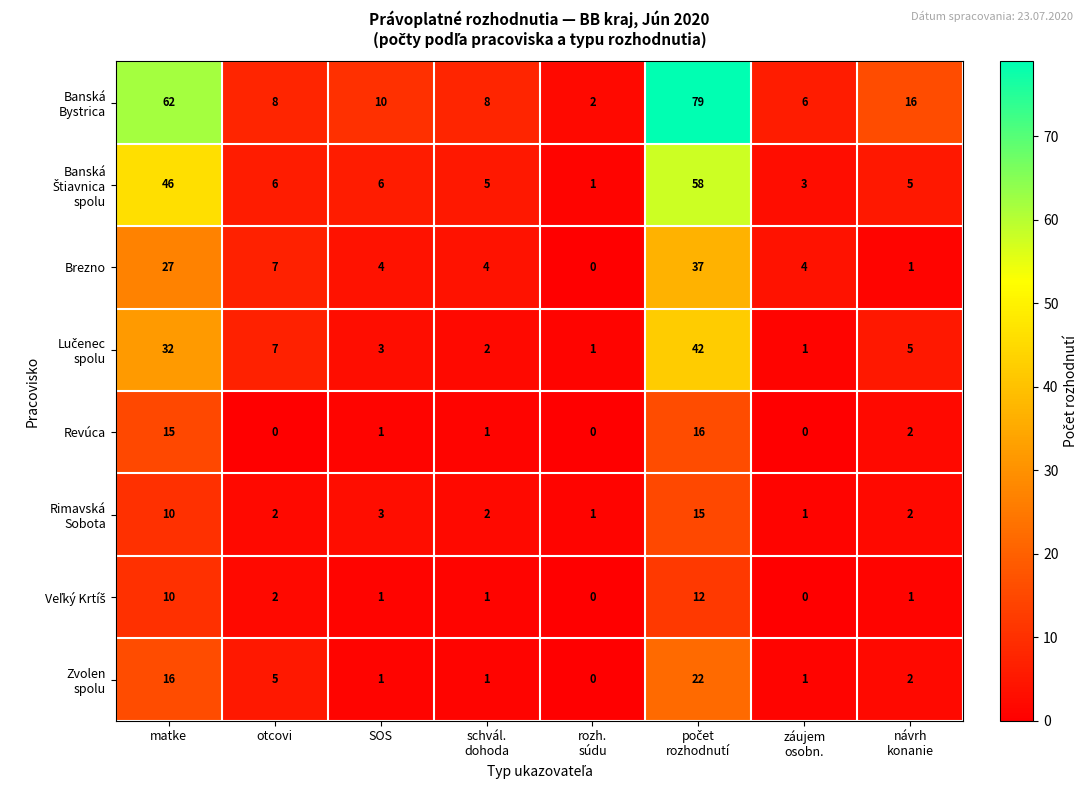

At how many categories does at least one series exceed 36?

2